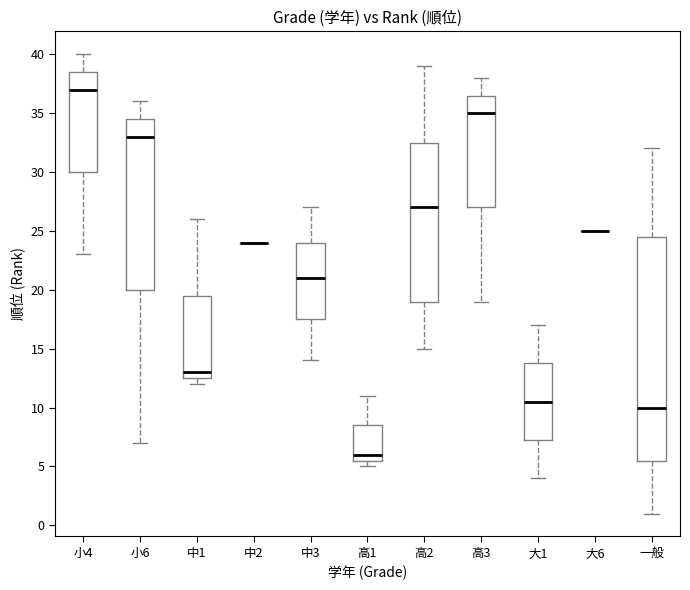

Reading left to right, transcribe this box plot: for each box, give where its median line is, the range the box spans, and where its two whiskers end, as read against the y-axis. The values are not printed on the chart, so give them approximately, as read against the axis.

小4: median 37.0, box 30.0 to 38.5, whiskers 23.0 to 40.0
小6: median 33.0, box 20.0 to 34.5, whiskers 7.0 to 36.0
中1: median 13.0, box 12.5 to 19.5, whiskers 12.0 to 26.0
中2: box collapsed to a line at 24.0, whiskers 24.0 to 24.0
中3: median 21.0, box 17.5 to 24.0, whiskers 14.0 to 27.0
高1: median 6.0, box 5.5 to 8.5, whiskers 5.0 to 11.0
高2: median 27.0, box 19.0 to 32.5, whiskers 15.0 to 39.0
高3: median 35.0, box 27.0 to 36.5, whiskers 19.0 to 38.0
大1: median 10.5, box 7.5 to 14.0, whiskers 4.0 to 17.0
大6: box collapsed to a line at 25.0, whiskers 25.0 to 25.0
一般: median 10.0, box 5.5 to 24.5, whiskers 1.0 to 32.0